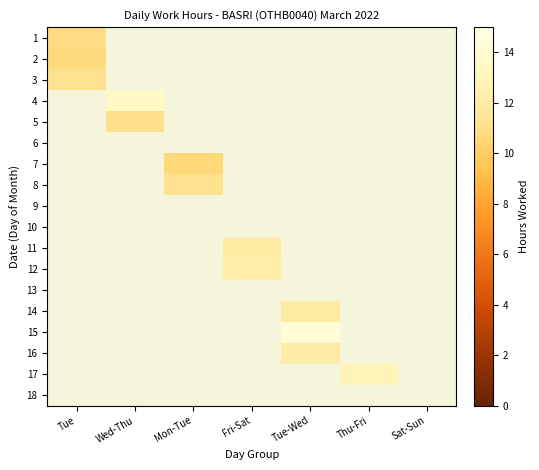

Between Tue and Fri-Sat, which is larger?

Fri-Sat